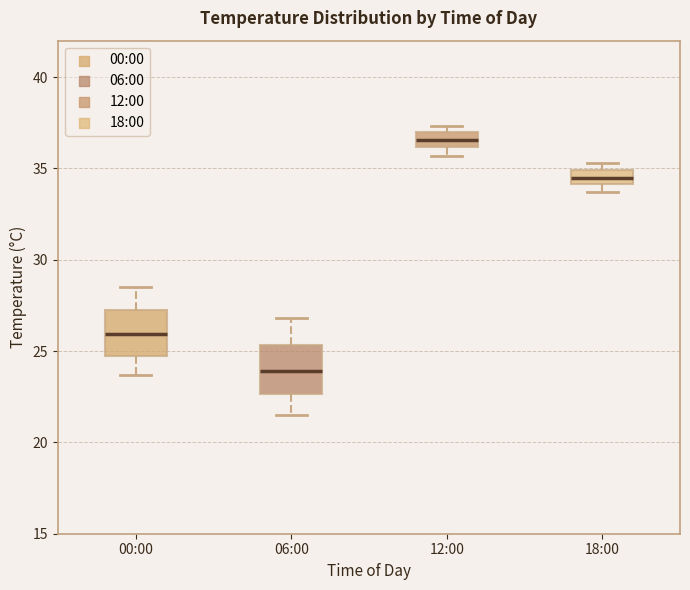

Reading left to right, transcribe this box plot: for each box, give where its median line is, the range the box spans, and where its two whiskers end, as read against the y-axis. The values are not printed on the chart, so give them approximately, as read against the axis.

00:00: median 26.0, box 25.0 to 27.5, whiskers 23.5 to 28.5
06:00: median 24.0, box 22.5 to 25.5, whiskers 21.5 to 27.0
12:00: median 36.5, box 36.0 to 37.0, whiskers 35.5 to 37.5
18:00: median 34.5, box 34.0 to 35.0, whiskers 33.5 to 35.5